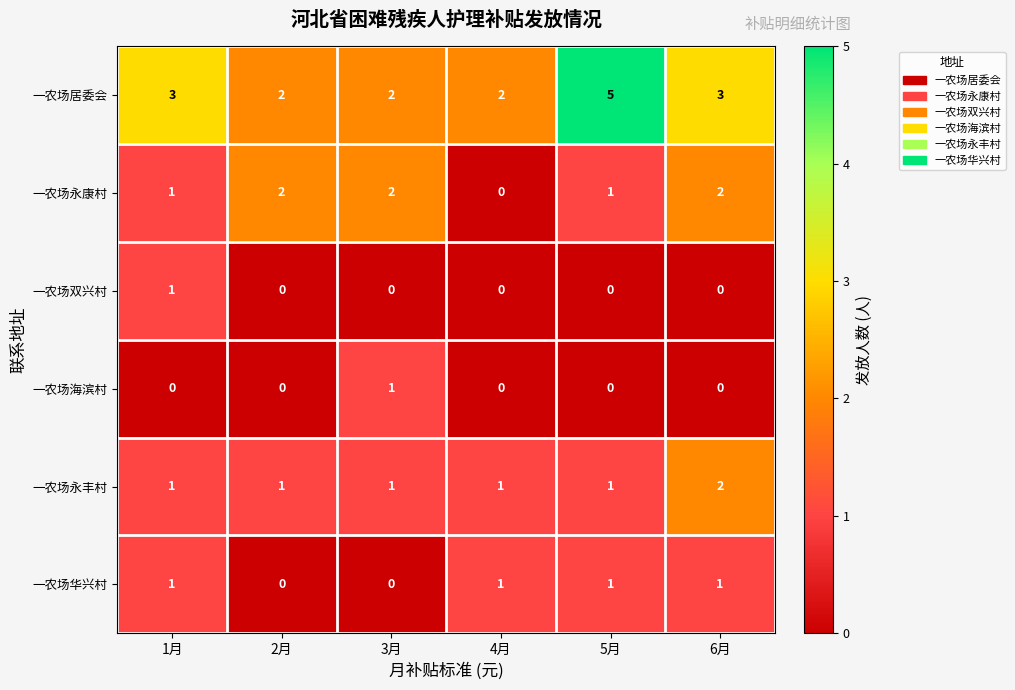

Which label corresponds to the largest value in the chart?

5月